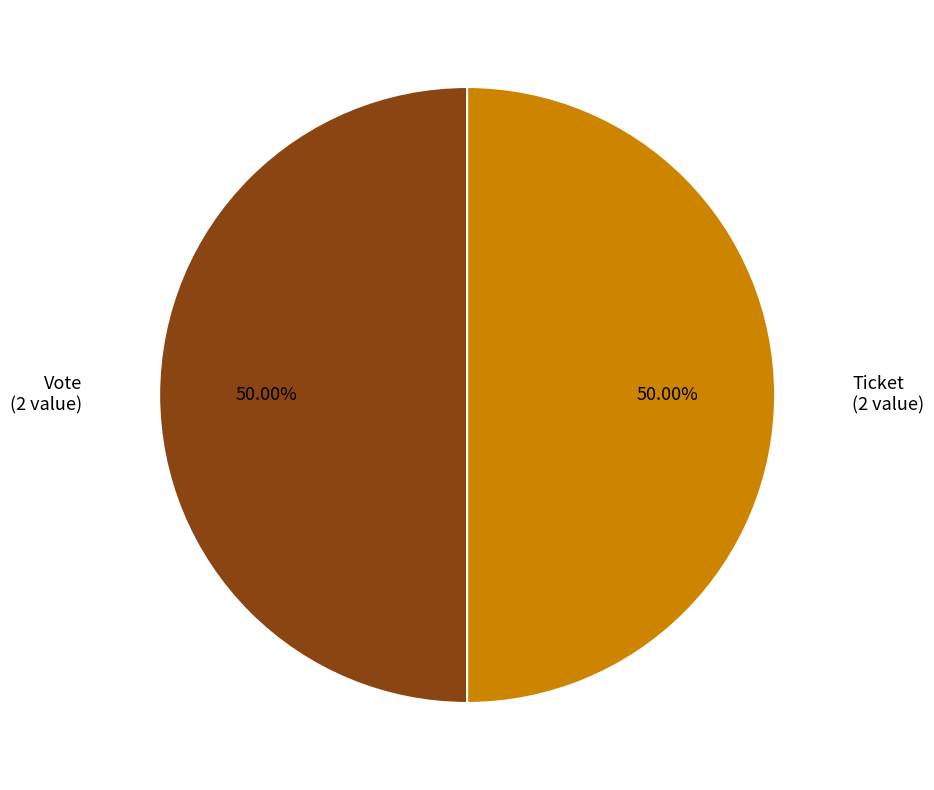

Approximately how many times larger is the value at Ticket compared to Vote?

1.0